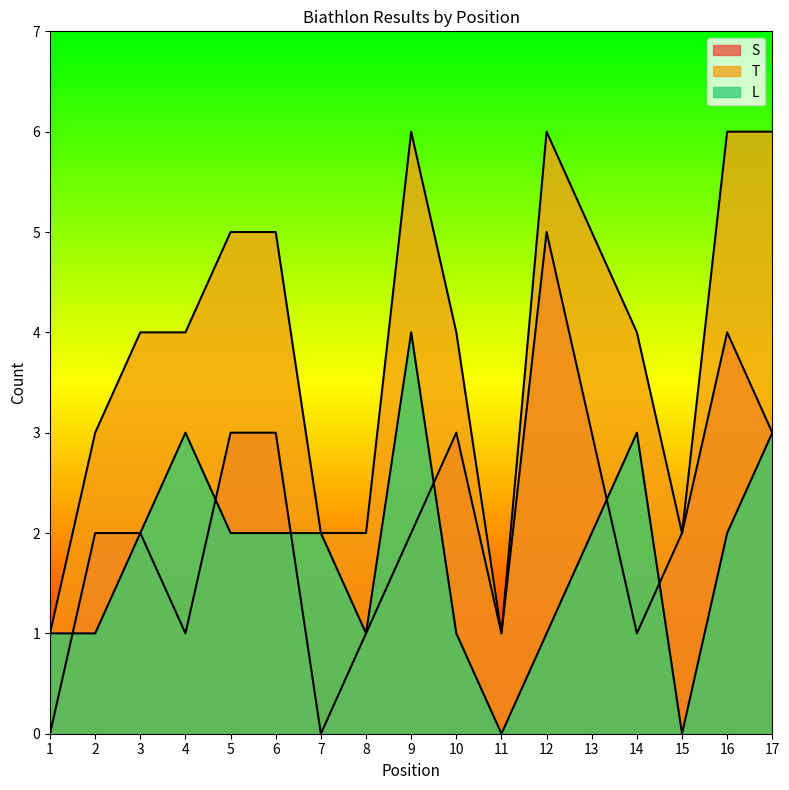

What is the total value across all series at 3?

8